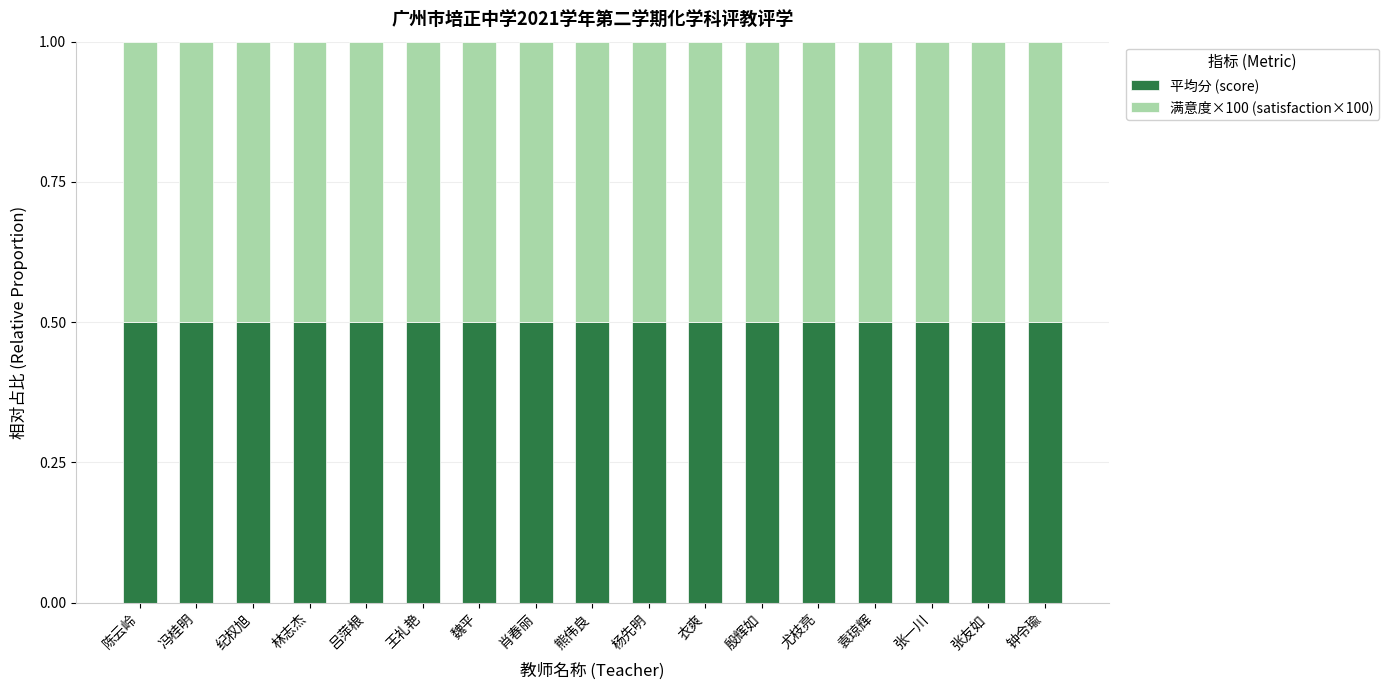

Read the 平均分 (score) value at 衣爽.

0.5